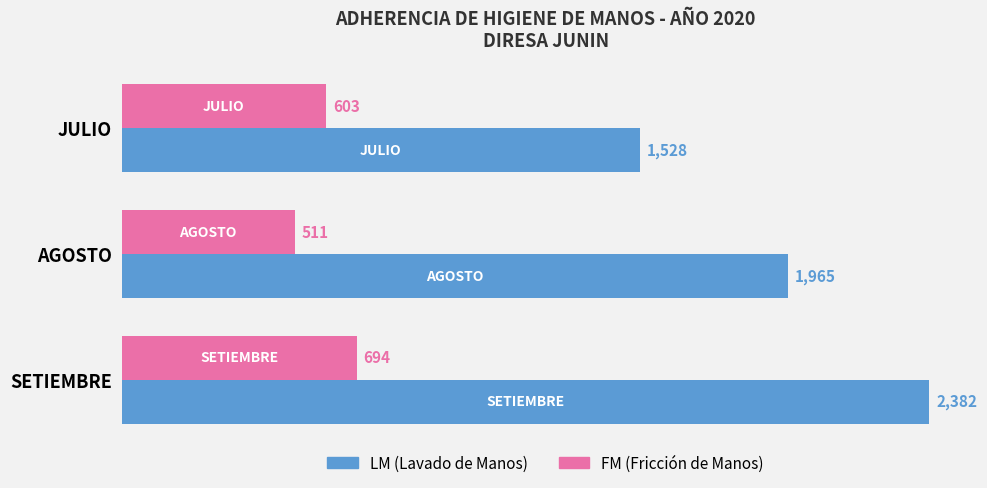

What is the total value across all series at AGOSTO?

2476